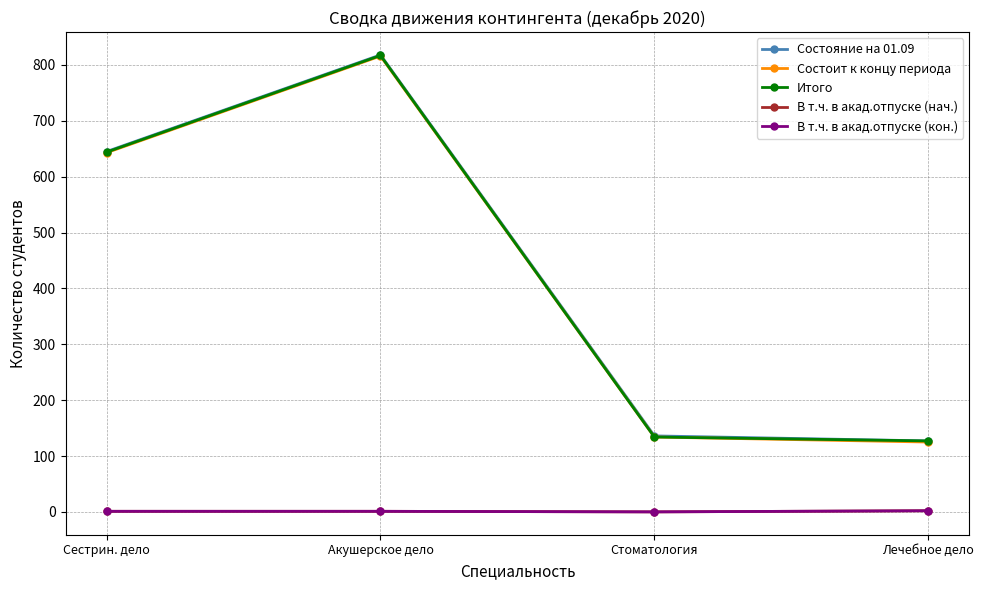

What is the value of the Состояние на 01.09 point at the 4th from the left?

127